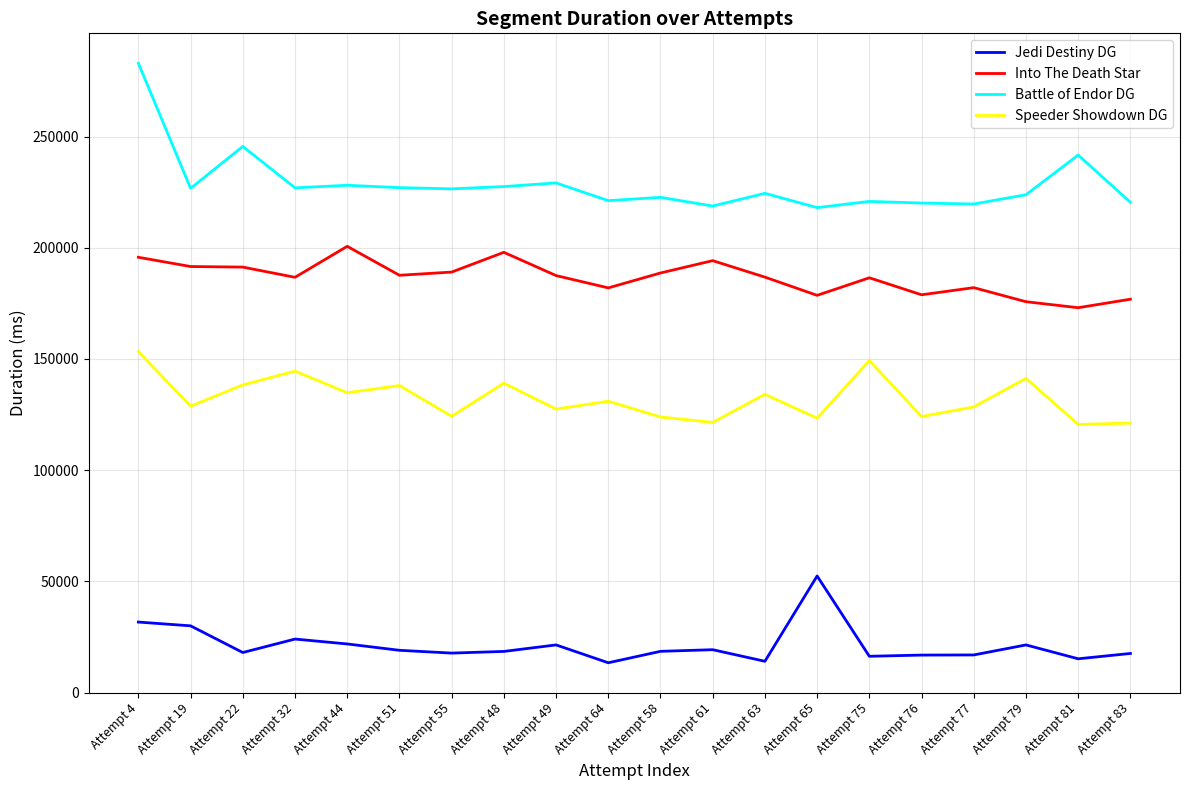

List the series in order of their peak value, highest first.

Battle of Endor DG, Into The Death Star, Speeder Showdown DG, Jedi Destiny DG